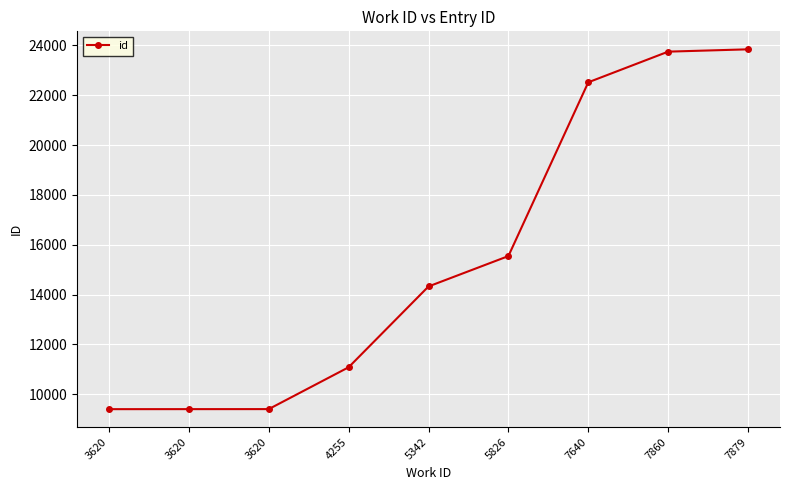

Reading left to right, what are all the values shown in this chart?

3620=9405	3620=9406	3620=9407	4255=11086	5342=14328	5826=15547	7640=22519	7860=23749	7879=23842